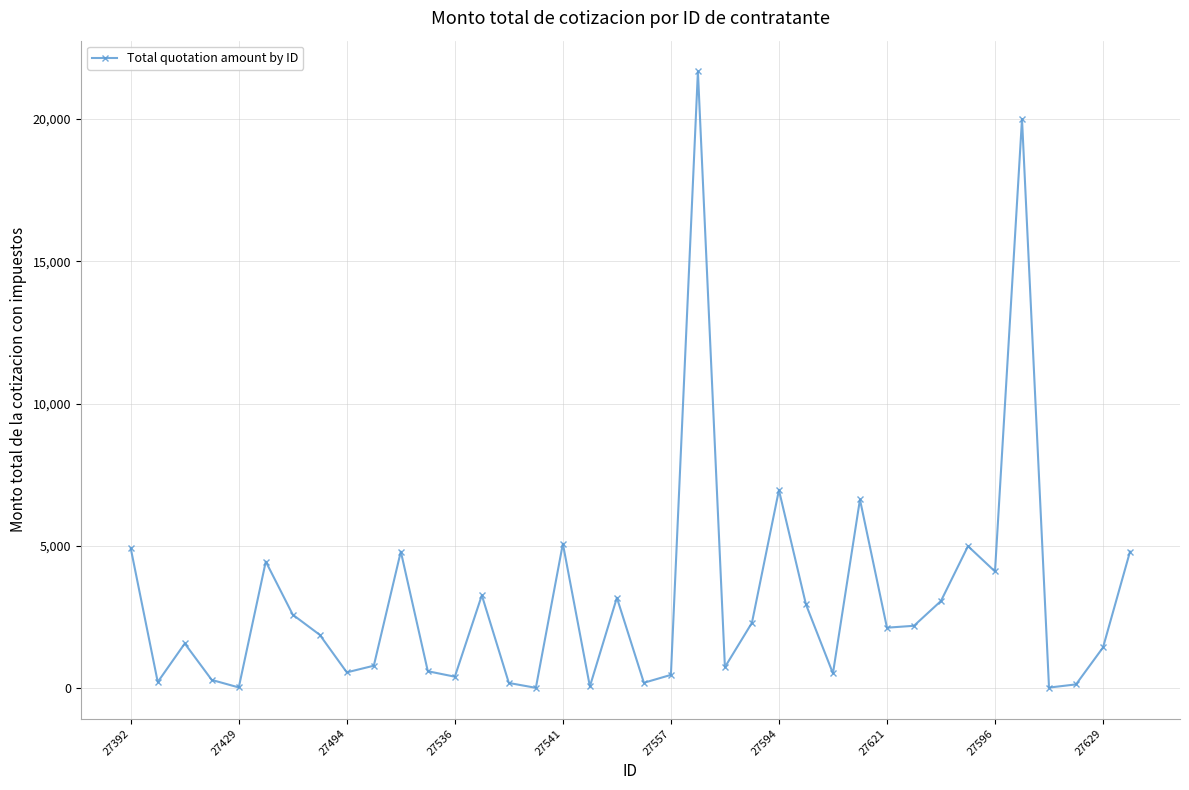

What is the greatest value displayed?

21672.0